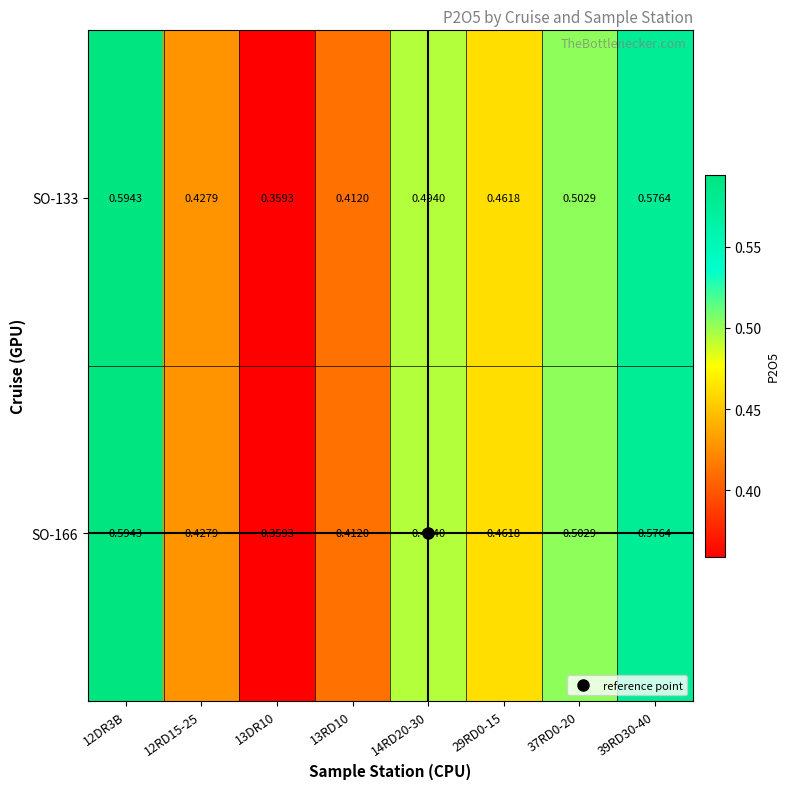

Is the value of SO-166 at 37RD0-20 greater than the value of SO-133 at 13DR10?

Yes